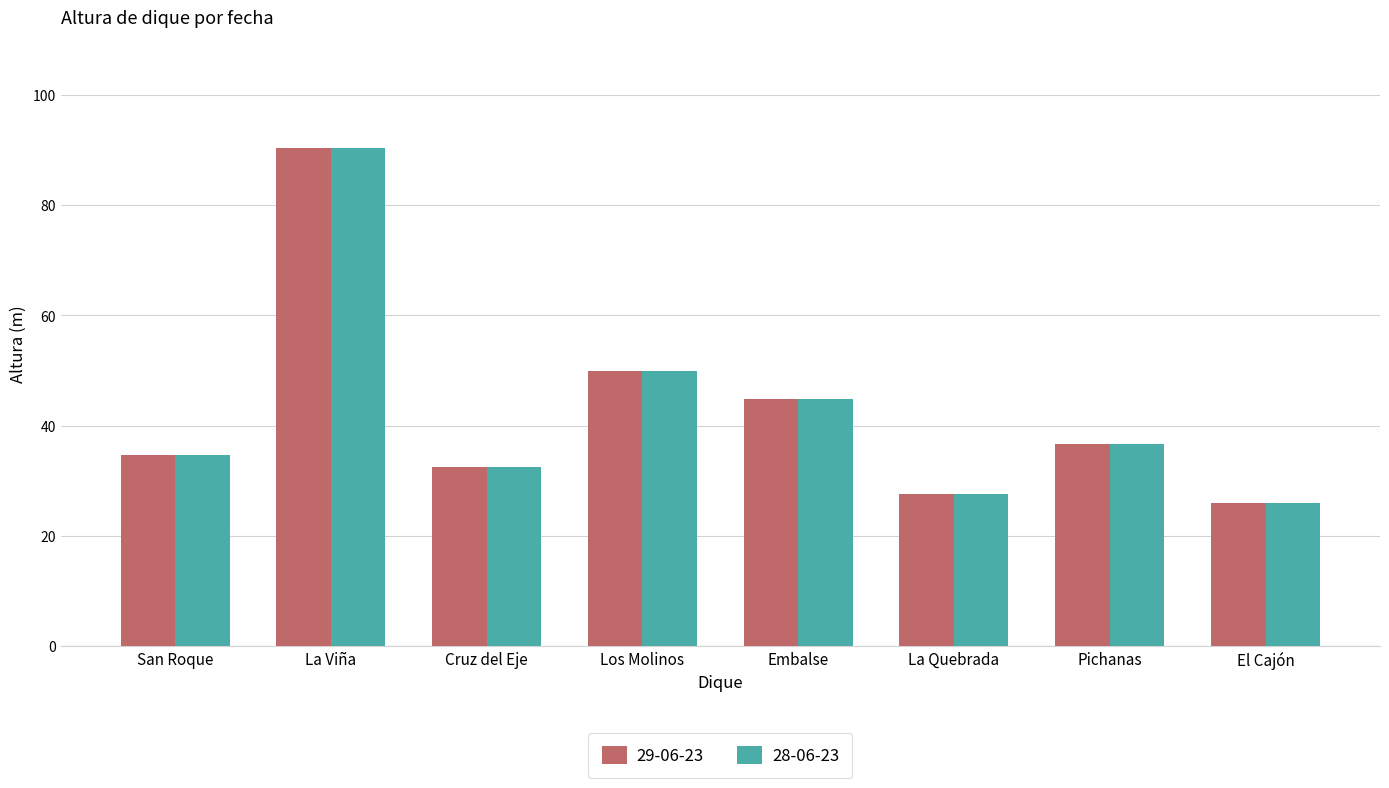

Count the number of categories in the chart.

8